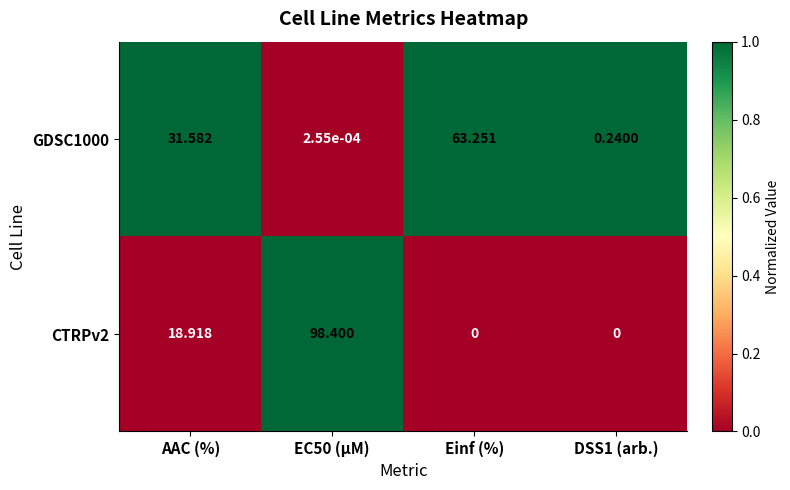

At which label is CTRPv2 closest to 49?

AAC (%)